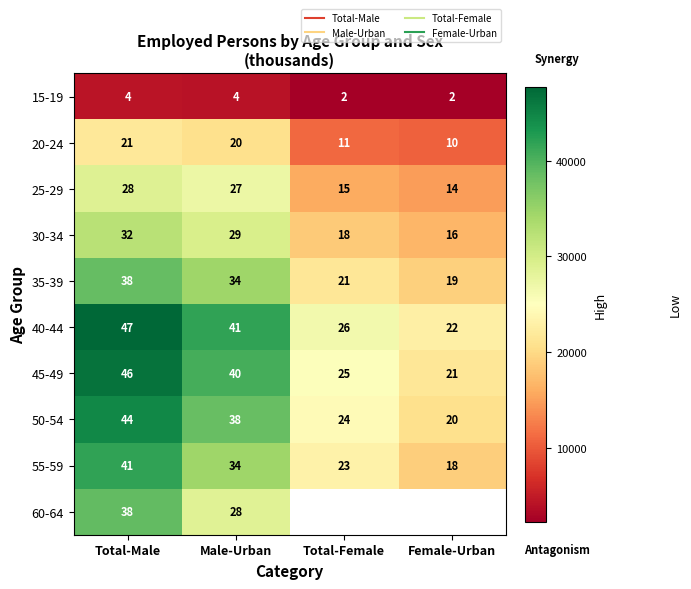

What is the difference between the maximum and minimum values in the 40-44 series?

25002.0